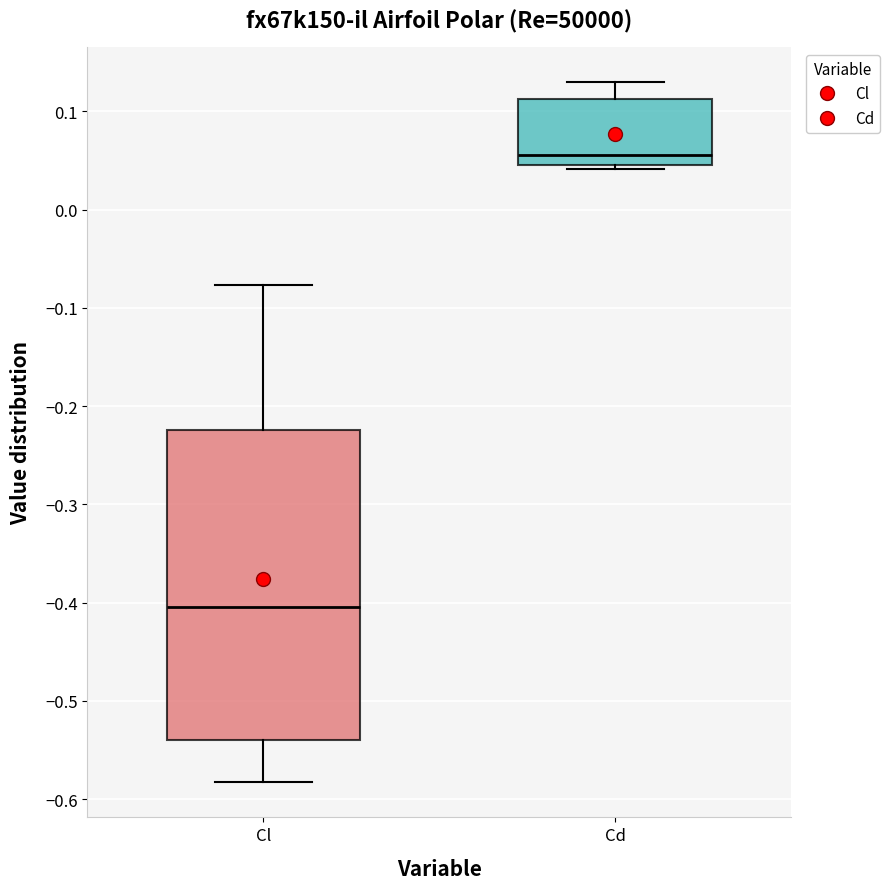

Reading left to right, read every box against the y-axis: the position of its median line, the range the box covers, and the ends of its whiskers. The values are not printed on the chart, so give them approximately, as read against the axis.

Cl: median -0.40, box -0.54 to -0.22, whiskers -0.58 to -0.08
Cd: median 0.05 (just above the box's lower edge), box 0.05 to 0.11, whiskers 0.04 to 0.13